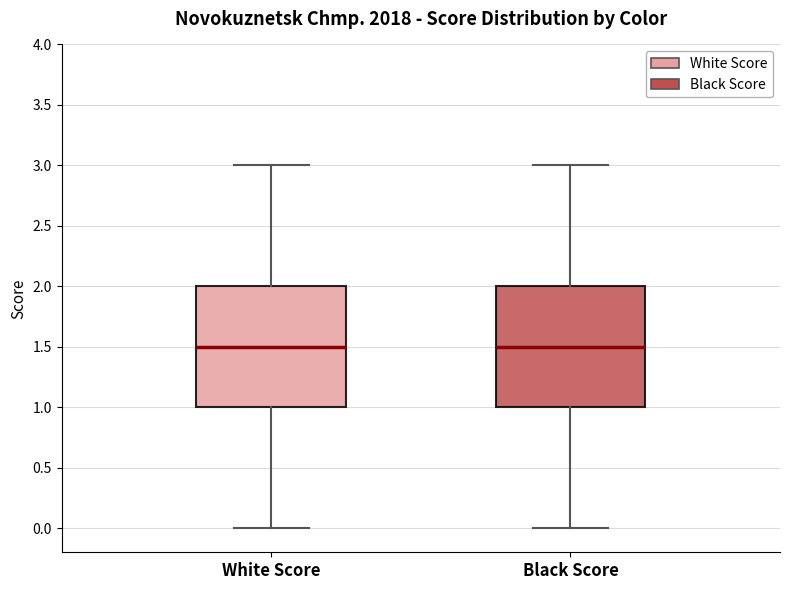

Reading left to right, read every box against the y-axis: the position of its median line, the range the box covers, and the ends of its whiskers. The values are not printed on the chart, so give them approximately, as read against the axis.

White Score: median 1.5, box 1.0 to 2.0, whiskers 0.0 to 3.0
Black Score: median 1.5, box 1.0 to 2.0, whiskers 0.0 to 3.0